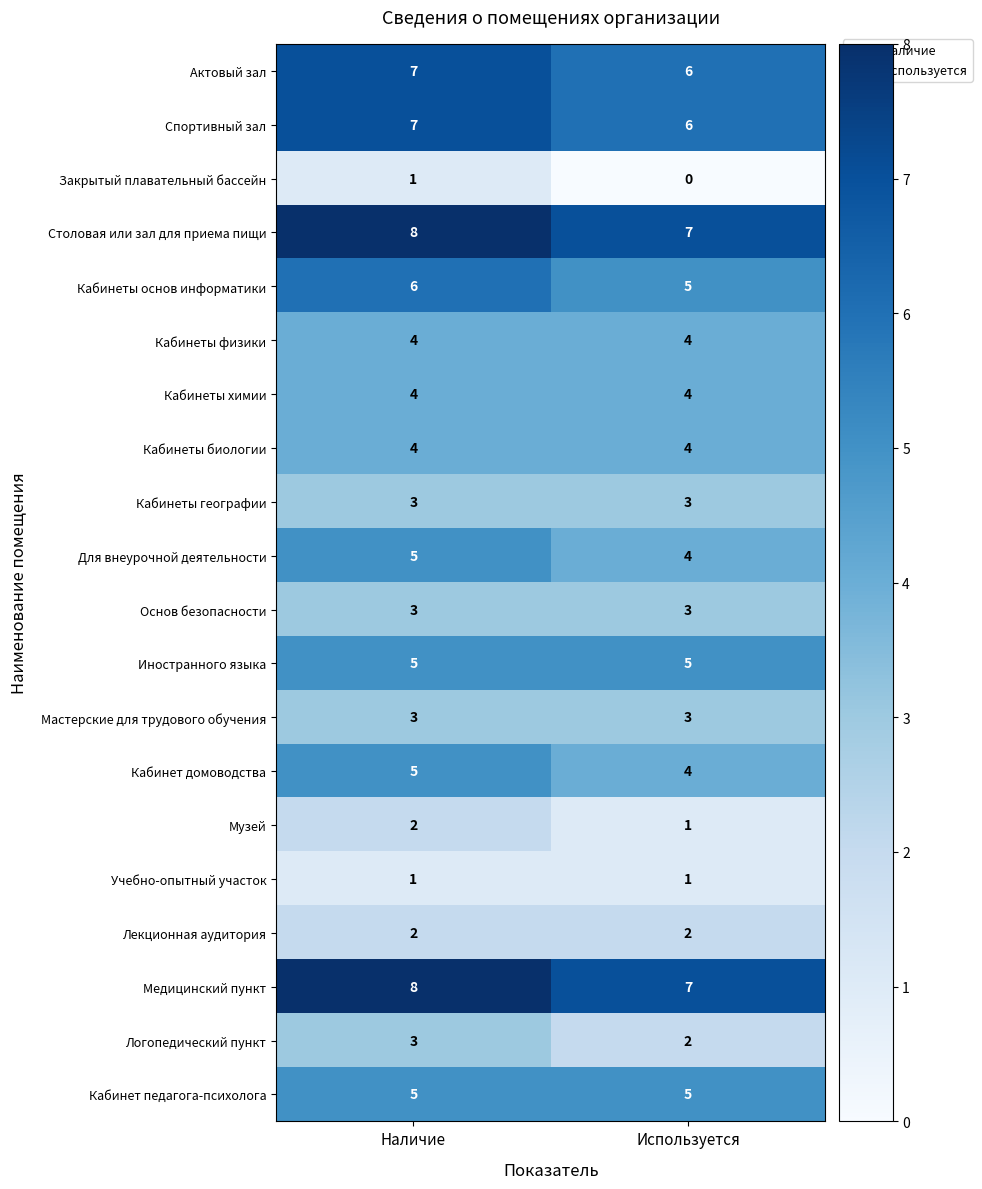

Where is Логопедический пункт nearest to the value 2?

Используется